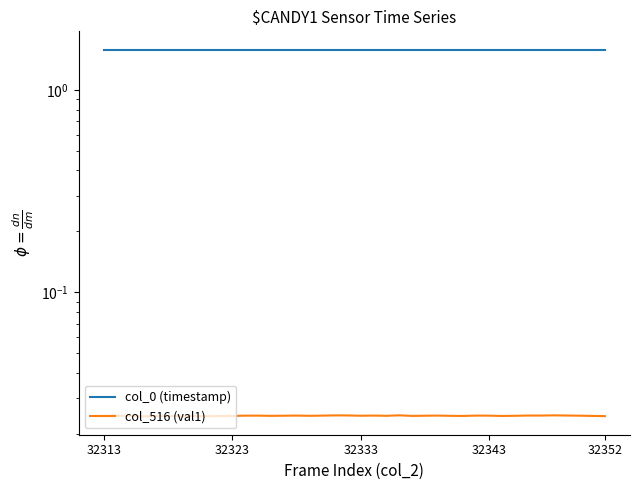

True or false: col_516 (val1) and col_0 (timestamp) cross at least once.

False